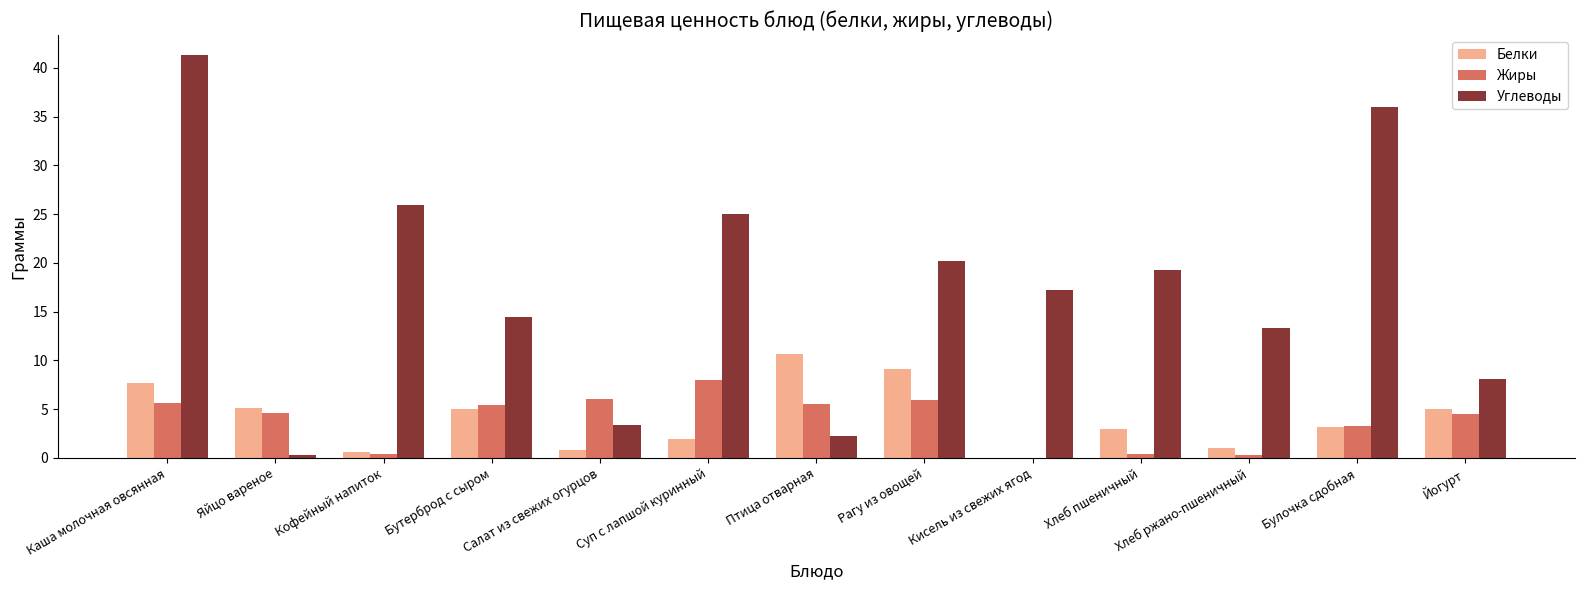

What is the spread (max minus min) of values at Кисель из свежих ягод?

17.2